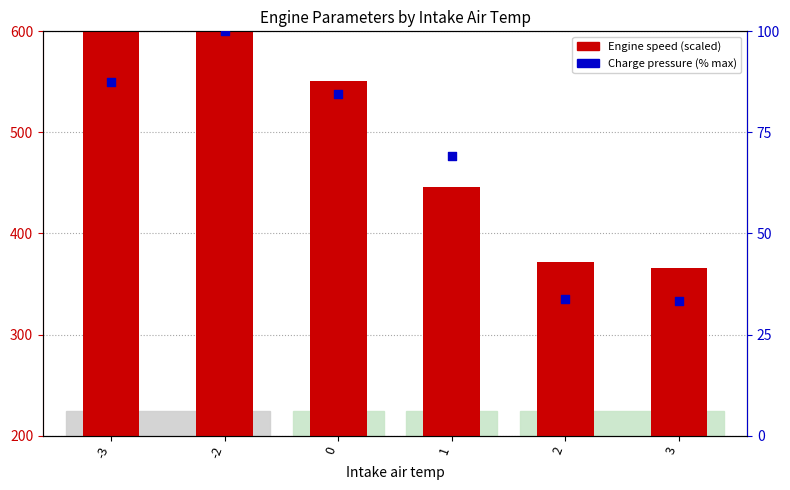

Is the value of Engine speed (scaled) at 3 greater than the value of Charge pressure (% max) at 2?

Yes